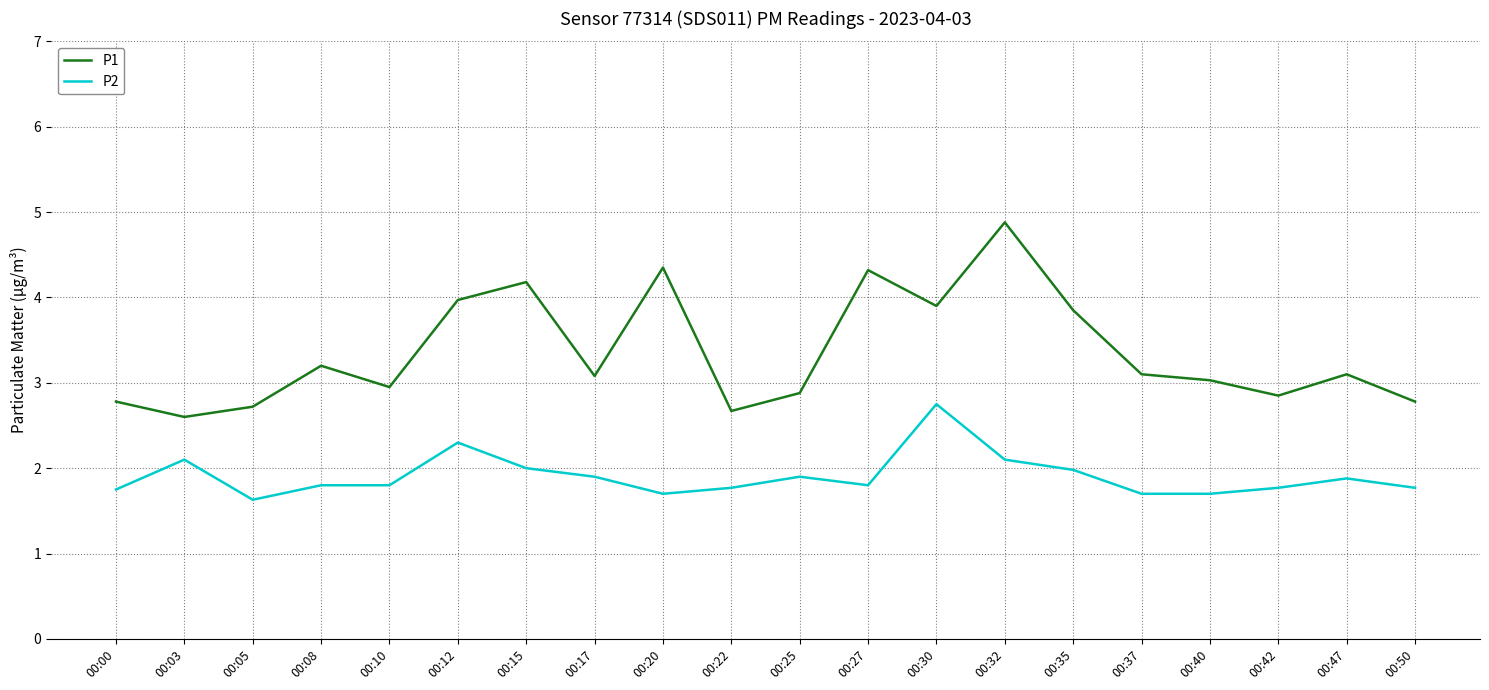

True or false: P1 and P2 intersect in this chart.

False